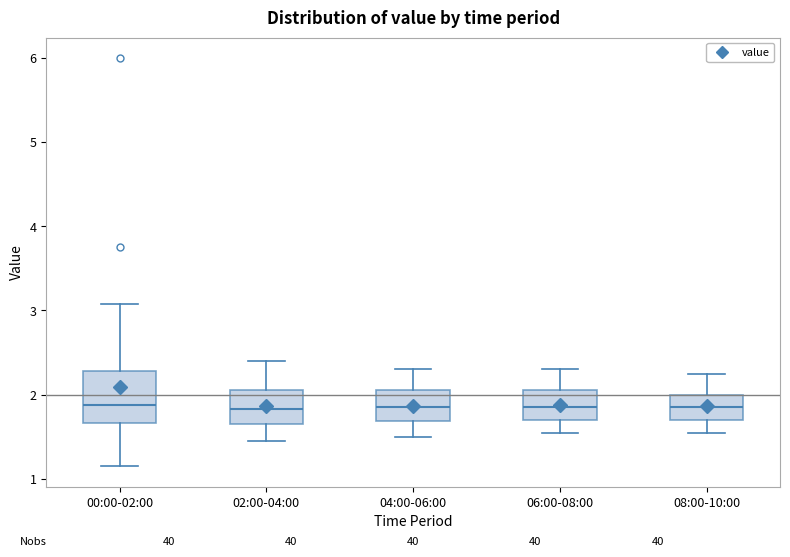

Reading left to right, read every box against the y-axis: the position of its median line, the range the box covers, and the ends of its whiskers. The values are not printed on the chart, so give them approximately, as read against the axis.

00:00-02:00: median 1.9, box 1.7 to 2.3, whiskers 1.2 to 3.1
02:00-04:00: median 1.8, box 1.7 to 2.1, whiskers 1.5 to 2.4
04:00-06:00: median 1.9, box 1.7 to 2.1, whiskers 1.5 to 2.3
06:00-08:00: median 1.9, box 1.7 to 2.1, whiskers 1.6 to 2.3
08:00-10:00: median 1.9, box 1.7 to 2.0, whiskers 1.6 to 2.3